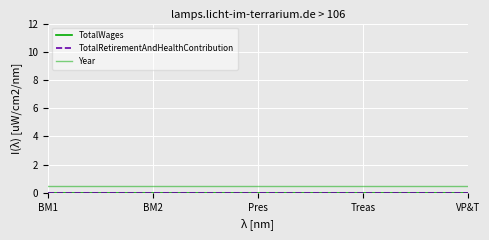

Does the chart display data point markers on the line(s)?

No